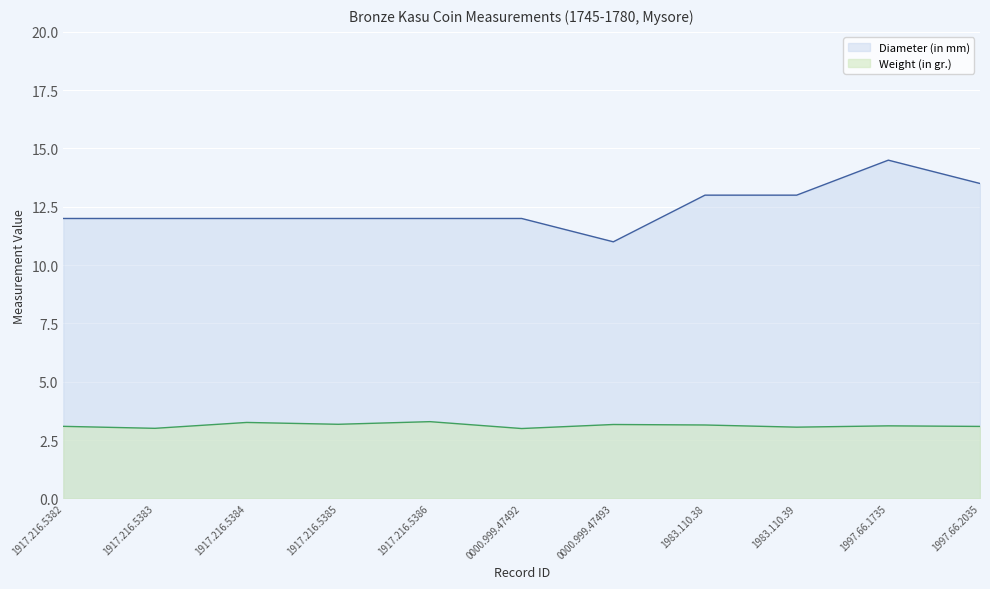

Does the chart display data point markers on the line(s)?

No